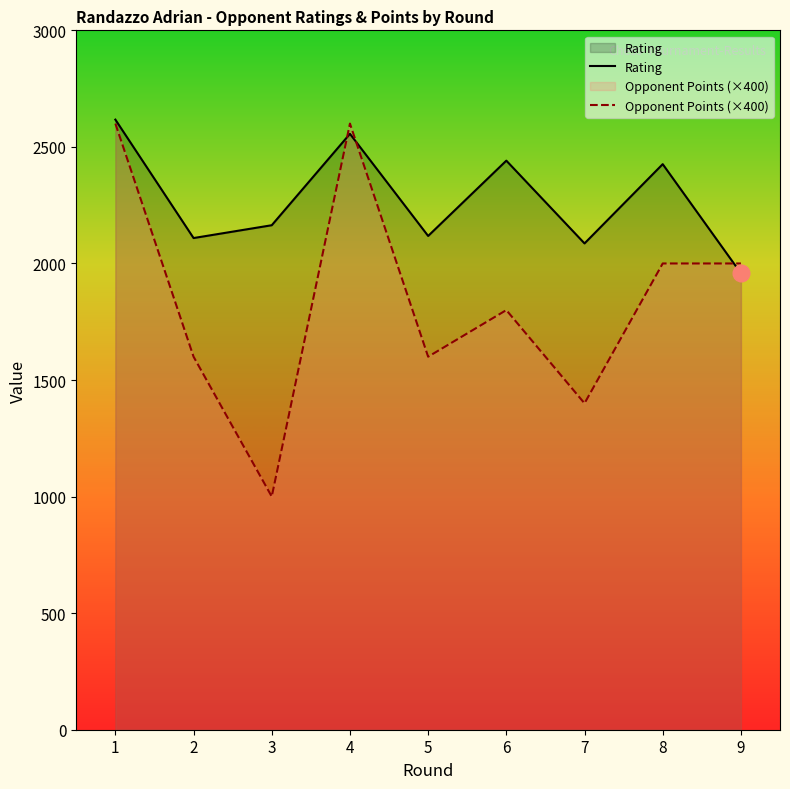

Rank the series at 2 from lowest to highest value.

Opponent Points (×400), Rating